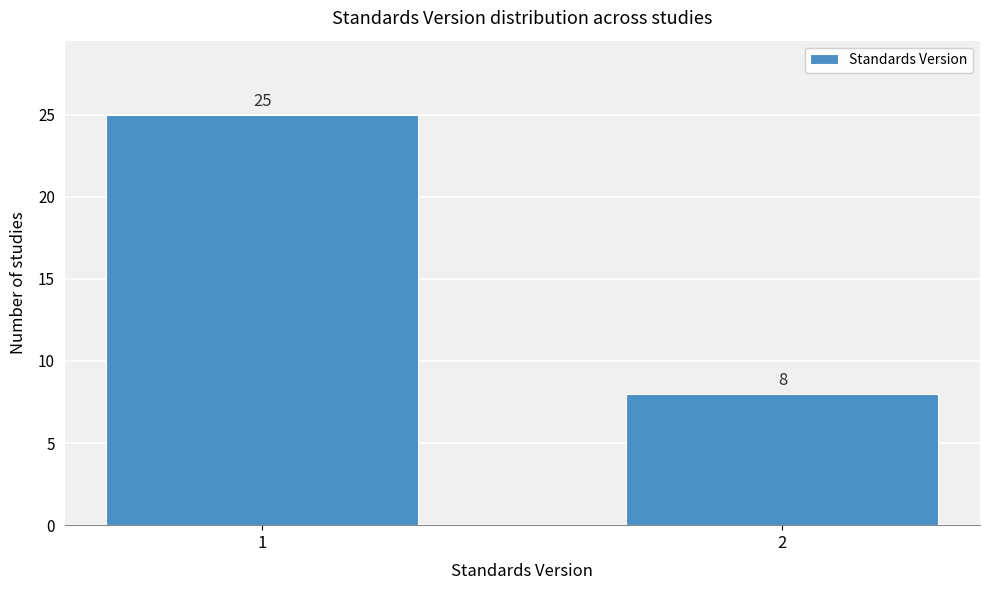

Reading left to right, extract all data points from this chart.

25	8